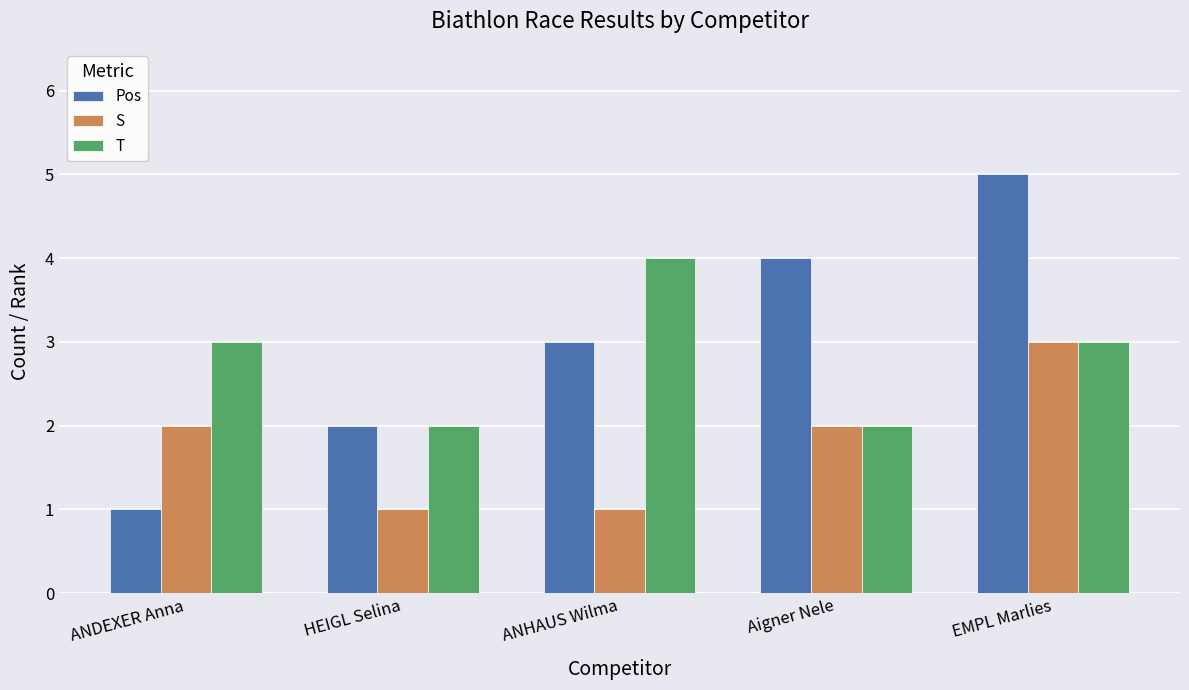

Which series has the widest spread of values?

Pos